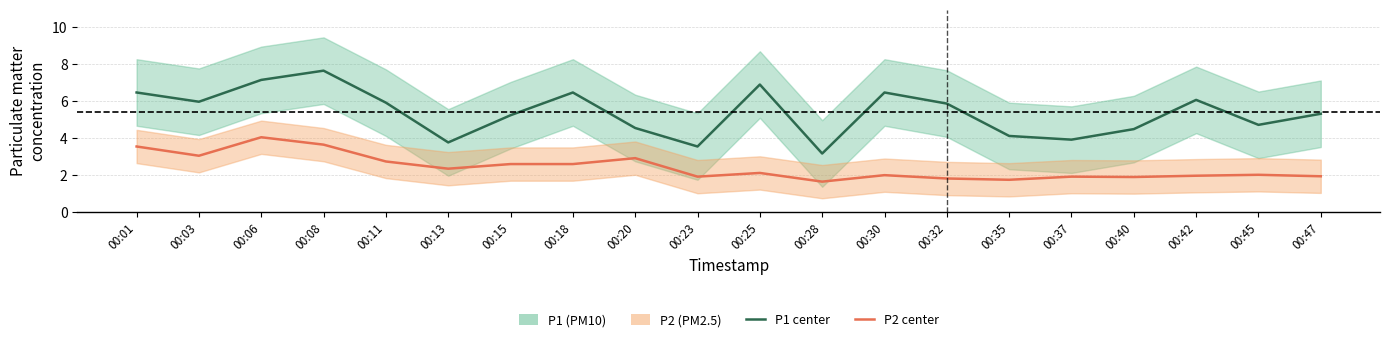

What is the minimum value for P1 (PM10)?

3.1